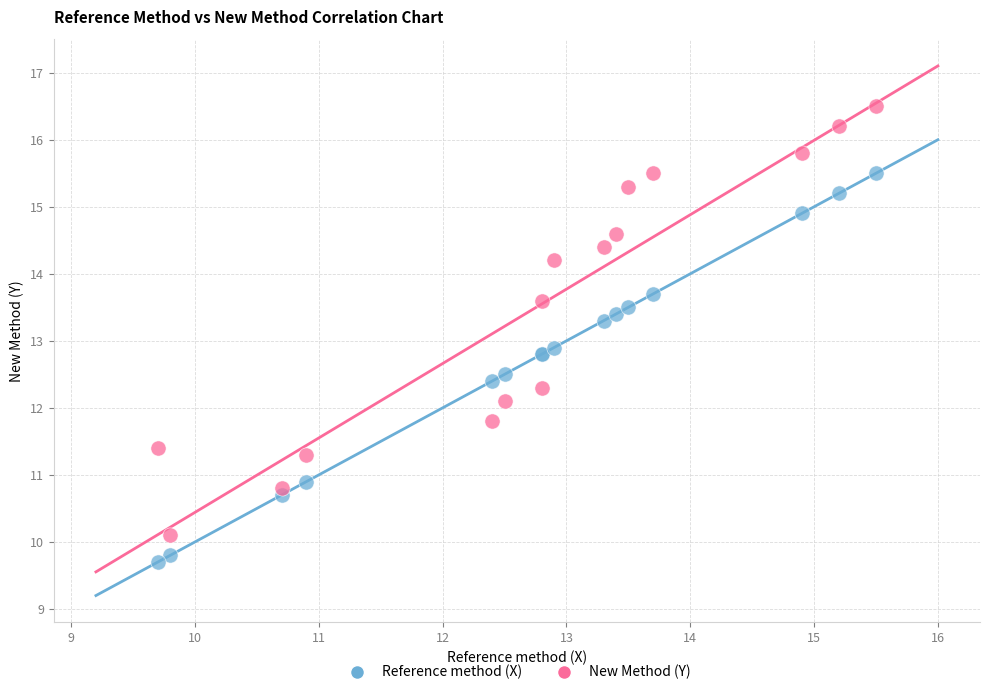

Which series contains the lowest Y value?

Reference method (X)